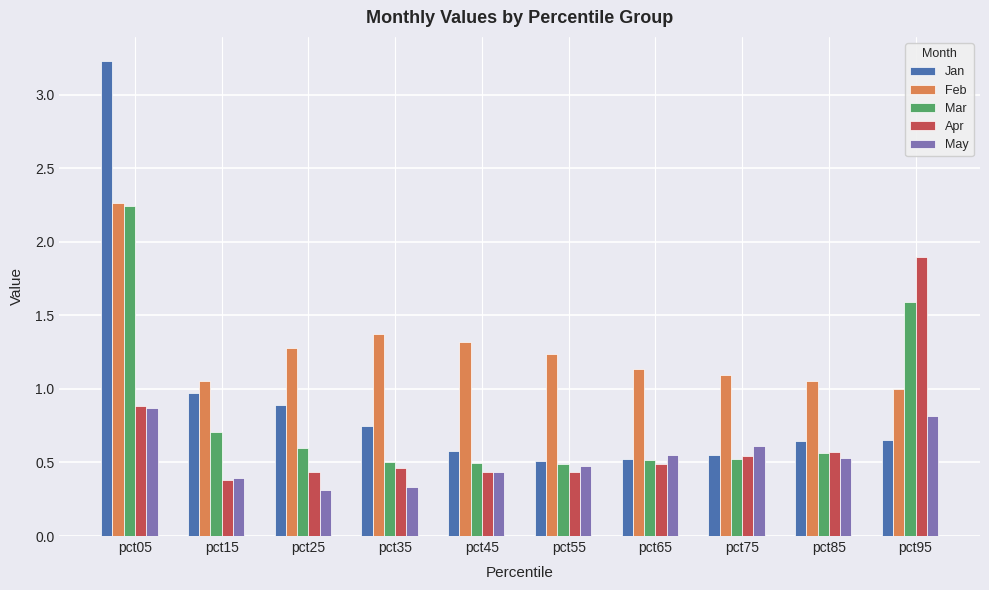

Which series has the largest total across all categories?

Feb